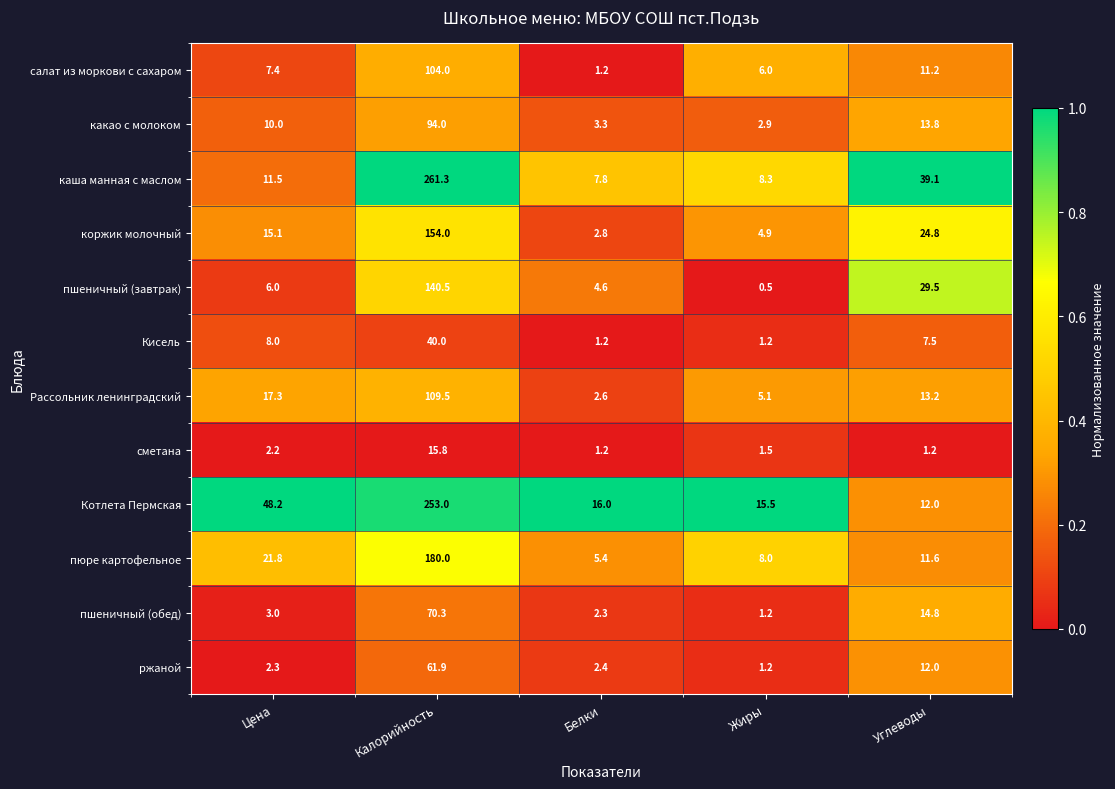

At which label is пшеничный (завтрак) closest to 70?

Углеводы